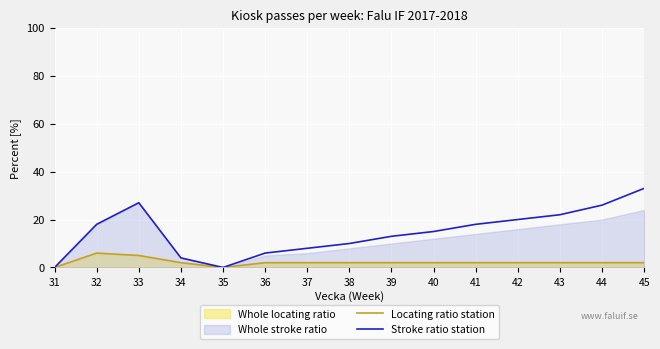

What is the maximum value for Locating ratio station?

6